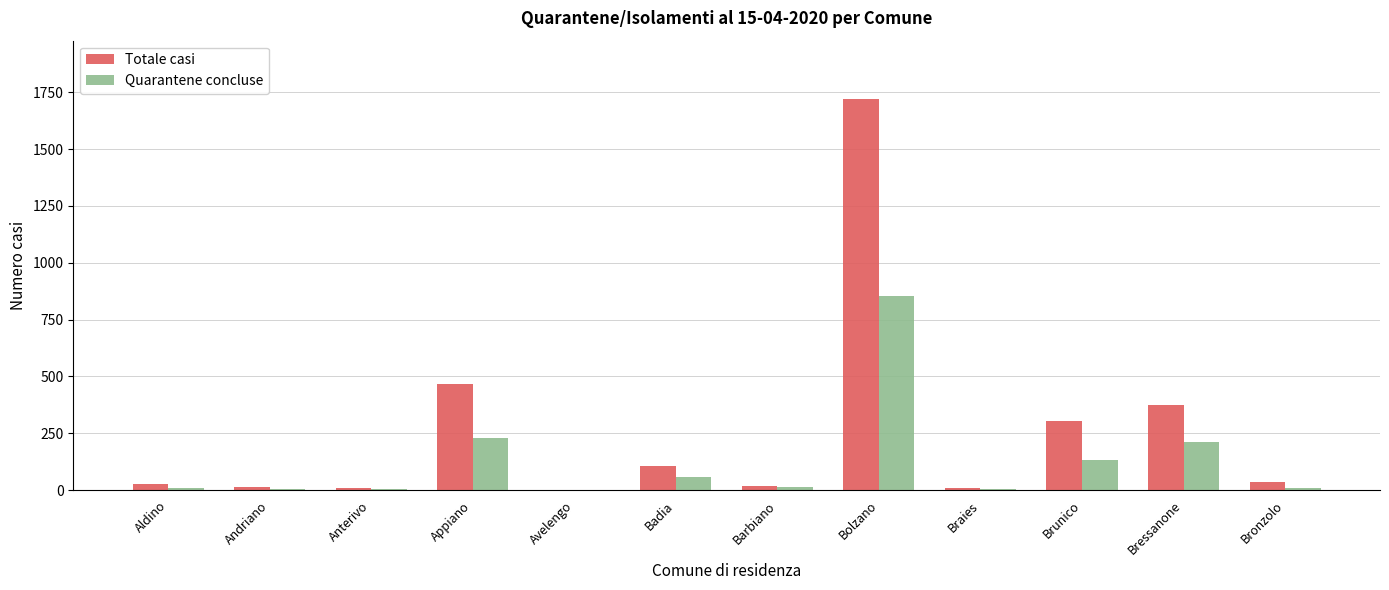

What is the highest value of the Totale casi series?

1719